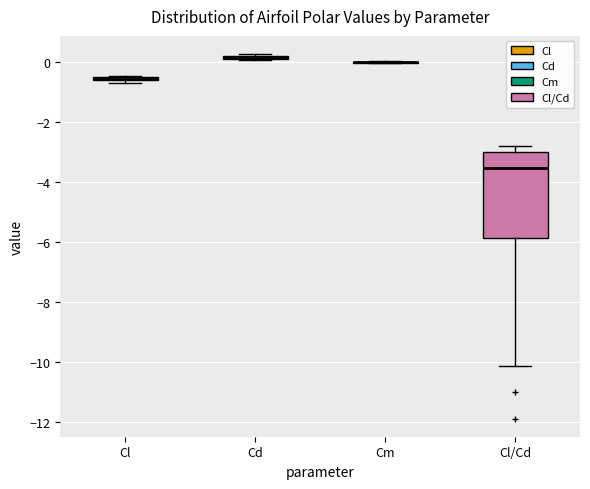

Where is the lower edge of the box for Cd on the y-axis? The values are not printed on the chart, so give them approximately, as read against the axis.

0.0